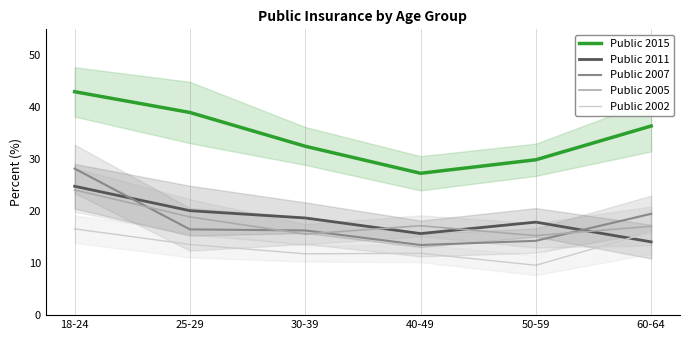

The value of Public 2011 at 60-64 is 24.6. True or false?

False